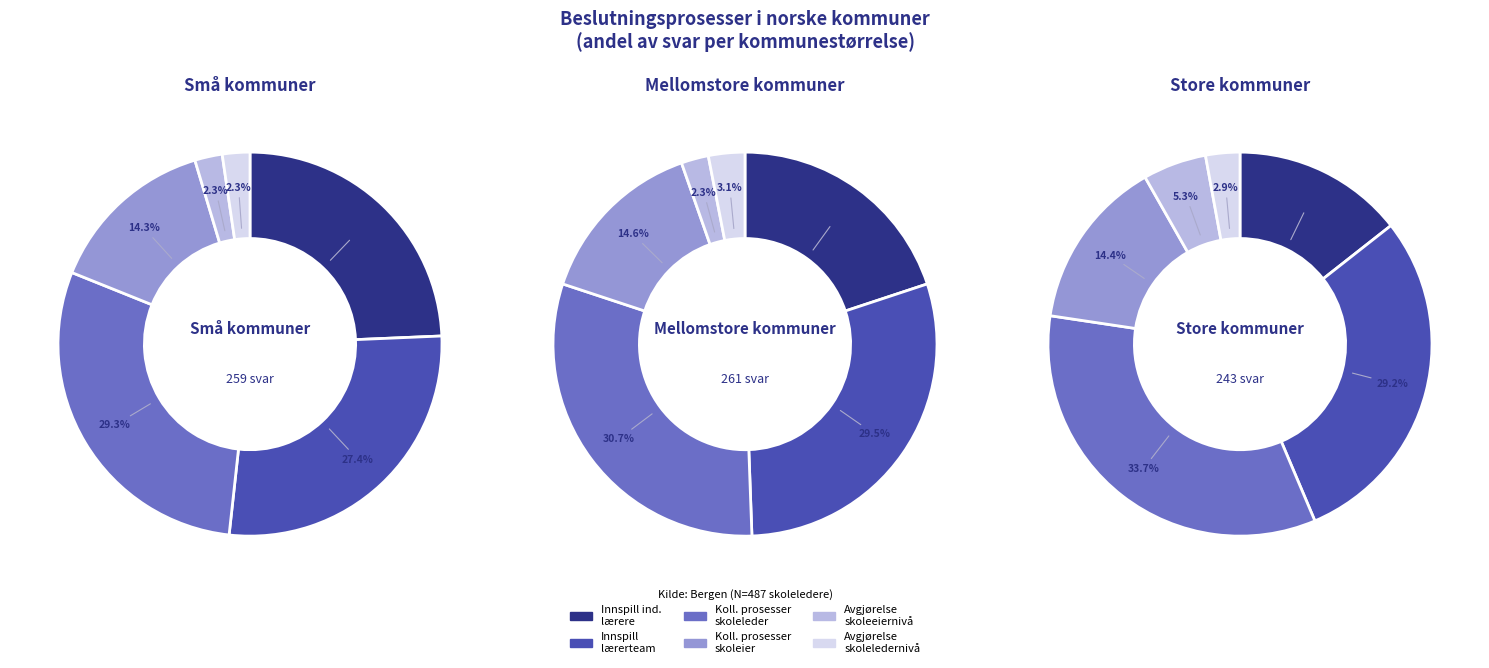

Rank the series at Mellomstore kommuner from highest to lowest value.

Kollektive prosesser initiert av skoleleder, Innspill fra lærerteam, Innspill fra individuelle lærere, Kollektive prosesser initiert av skoleeier, Avgjørelse på skoleledernivå uten involvering, Avgjørelse på skoleeiernivå uten involvering